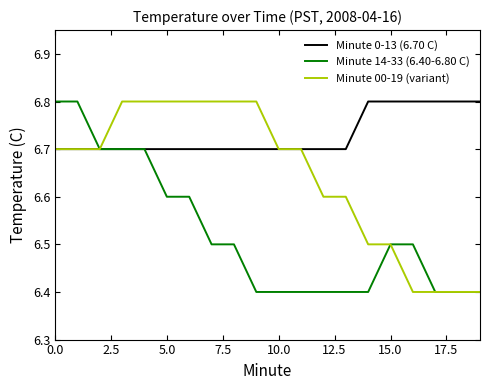

Which series has the largest total across all categories?

Minute 0-13 (6.70 C)